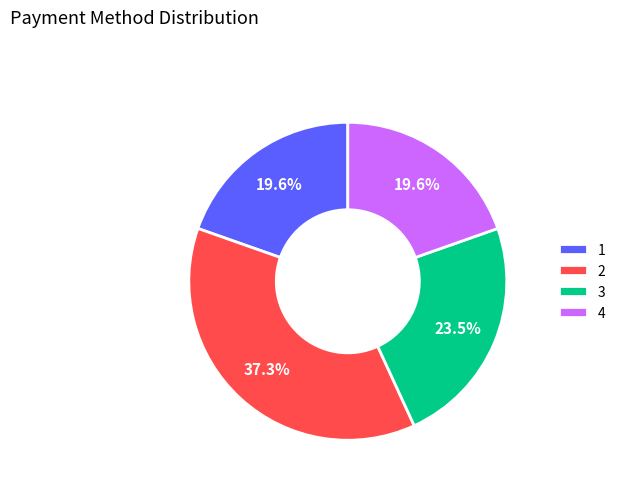

Does any single category account for the majority?

No